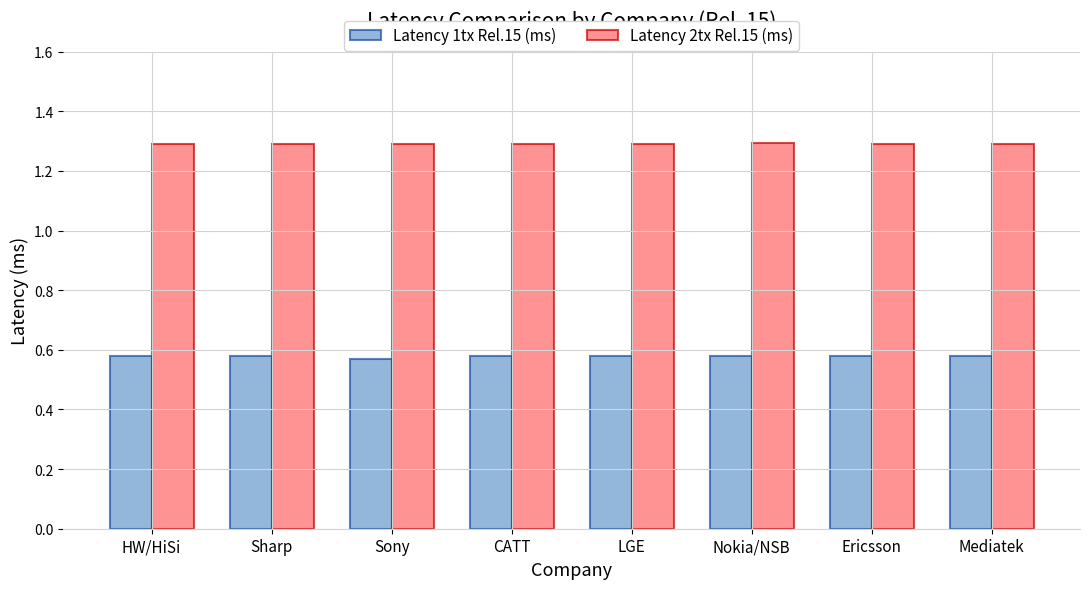

Count the Latency 1tx Rel.15 (ms) values in the range 0 to 1.

8